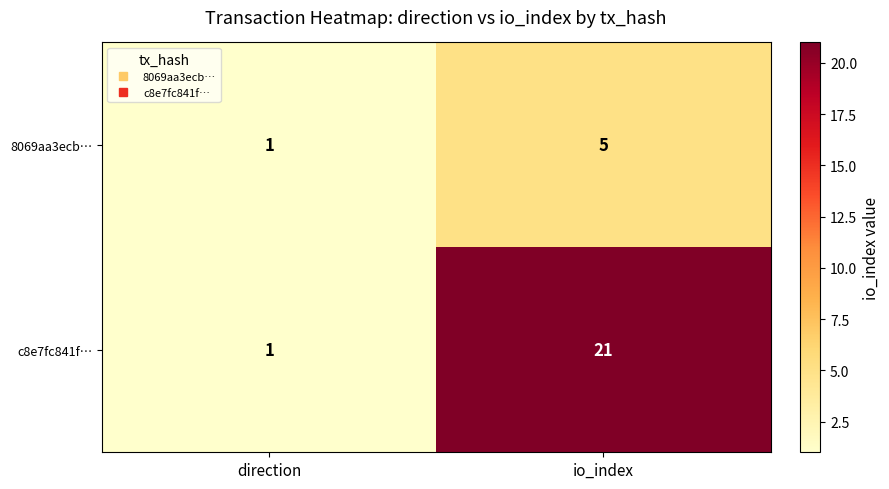

List the labels in order of 8069aa3ecb… value, largest first.

io_index, direction